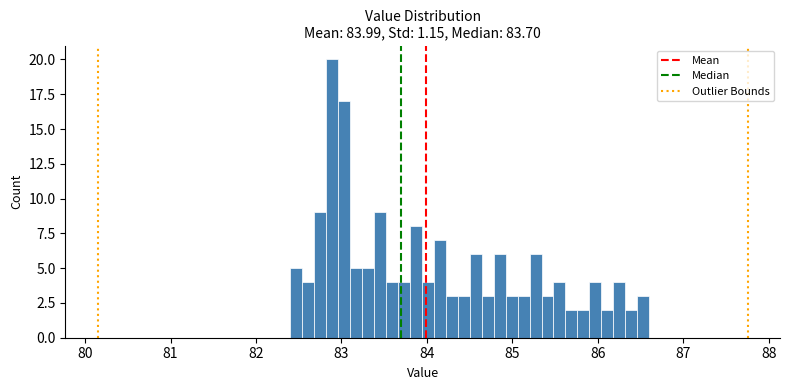

Read against the x-axis, roughly where is the centre of the tallest bar?

82.9